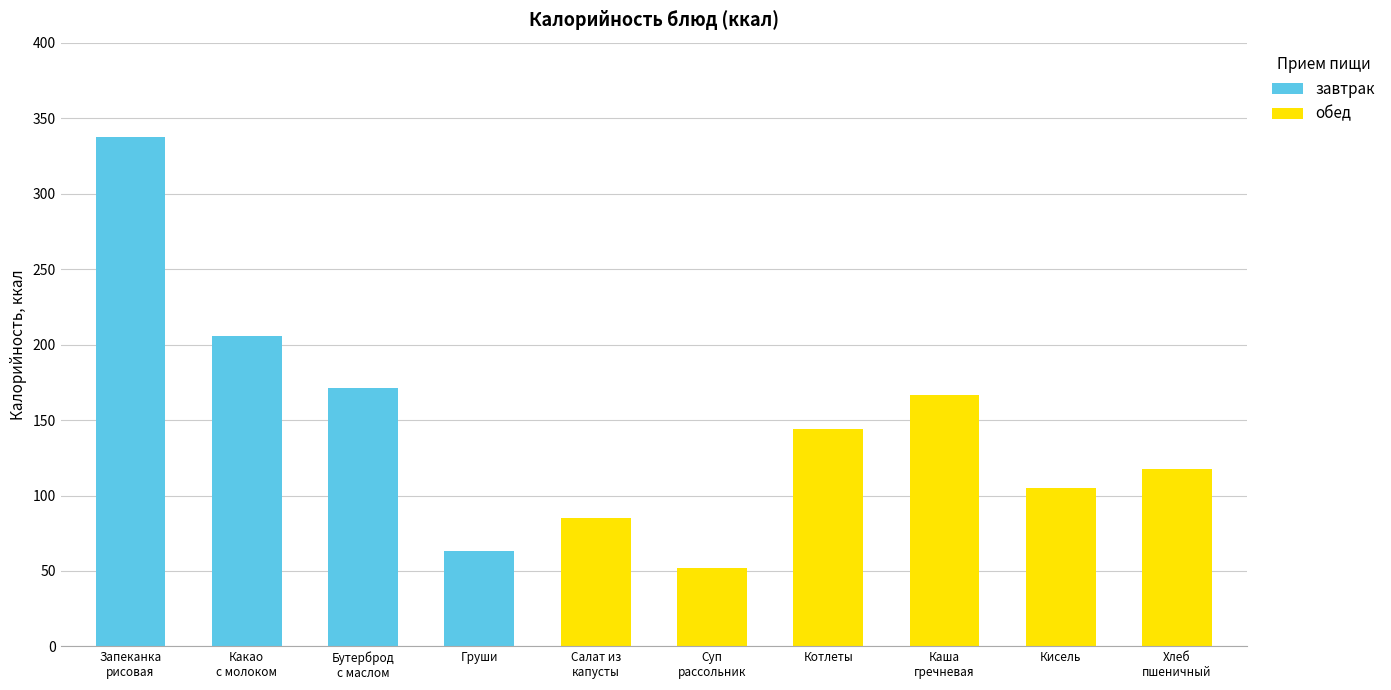

True or false: the data shows 144.3 at Котлеты.

True